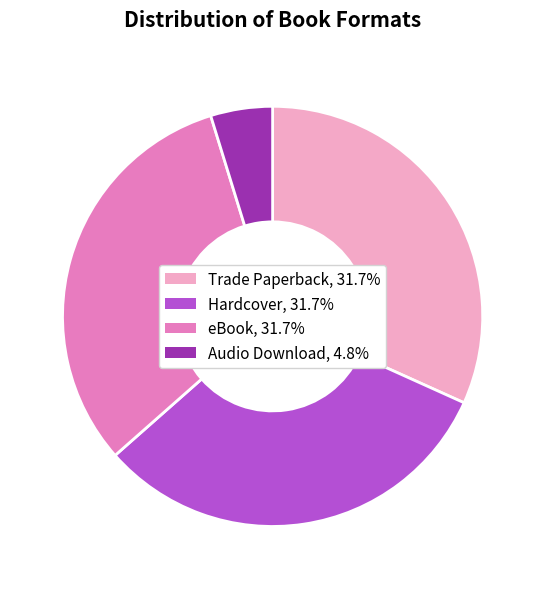

What is the ratio of the value at Trade Paperback to the value at eBook?

1.0